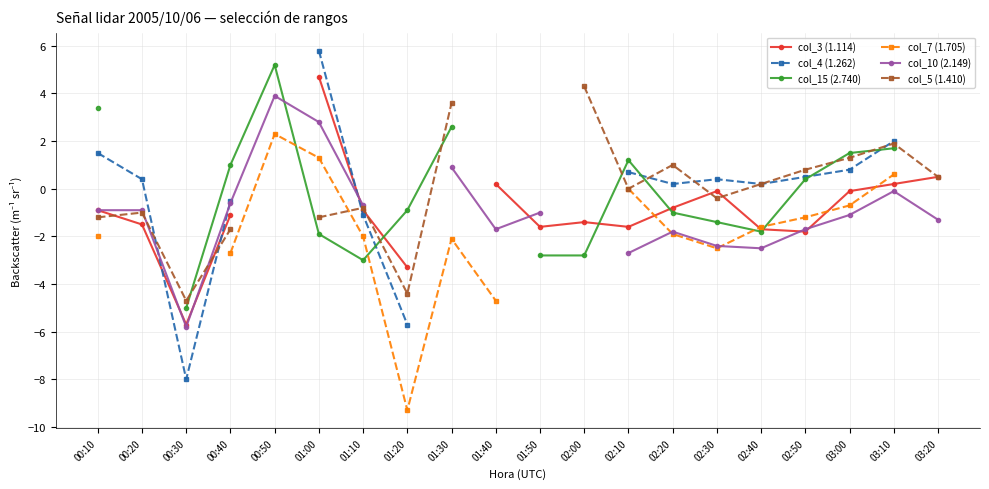

Where do col_7 (1.705) and col_10 (2.149) first cross each other?

02:10 and 02:20